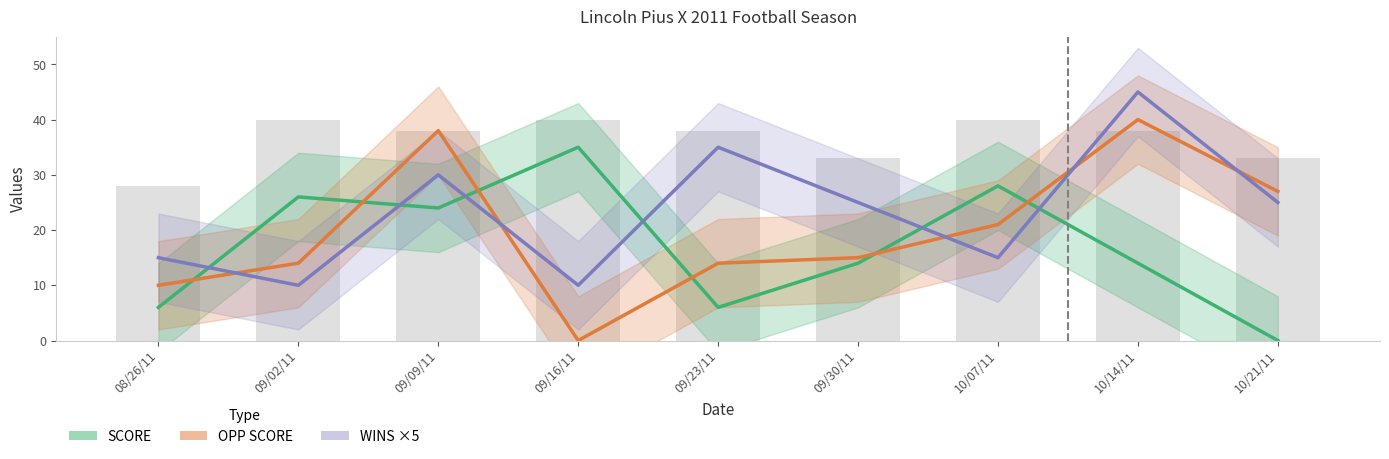

What position from the right is 09/30/11?

4